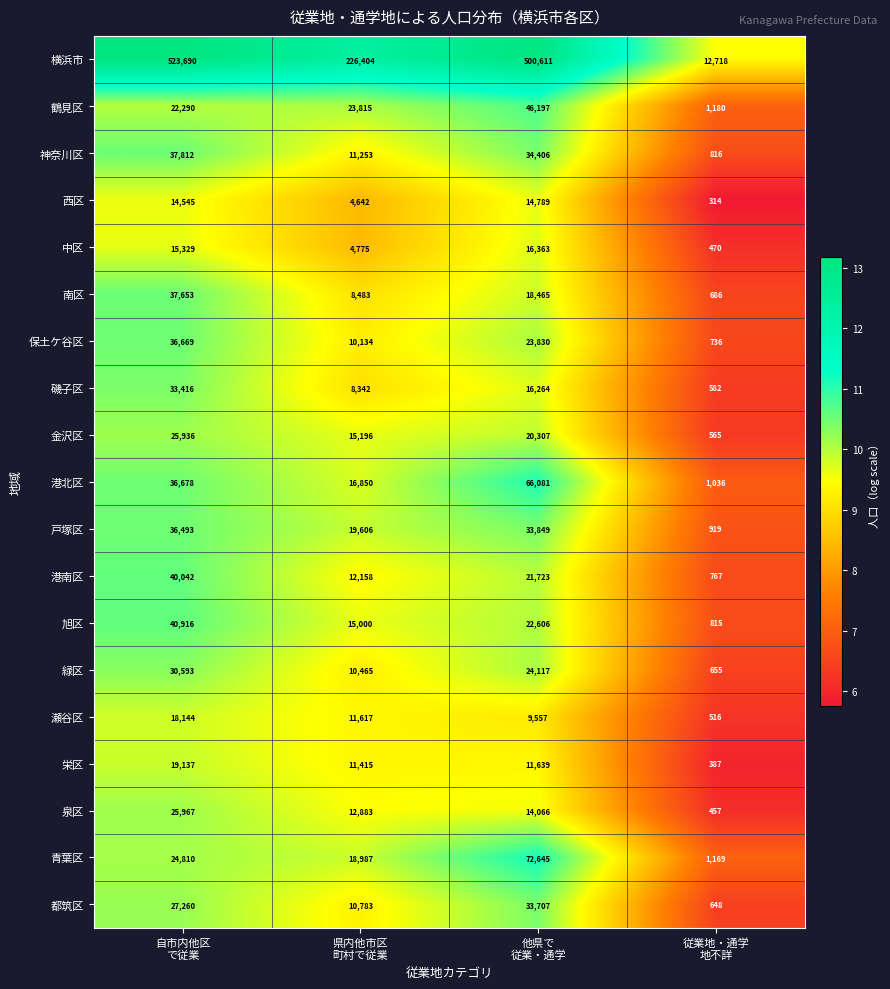

What is the difference between the maximum and second lowest values in the 港南区 series?

27884